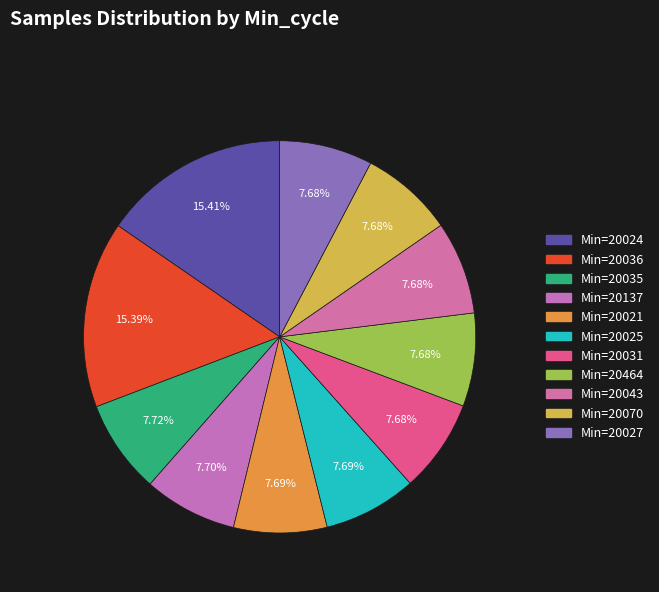

Count the number of slices in the pie.

11